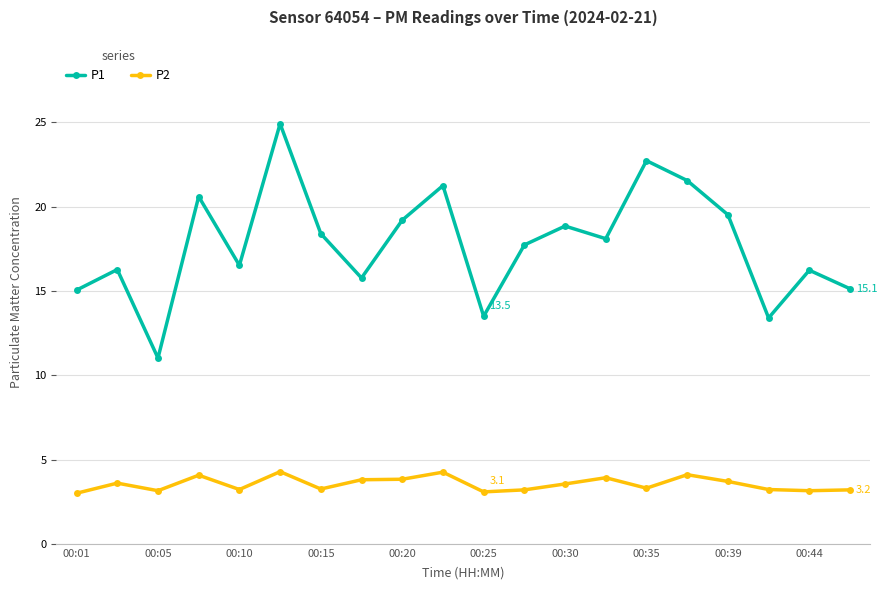

Which series has the largest range (max minus min)?

P1